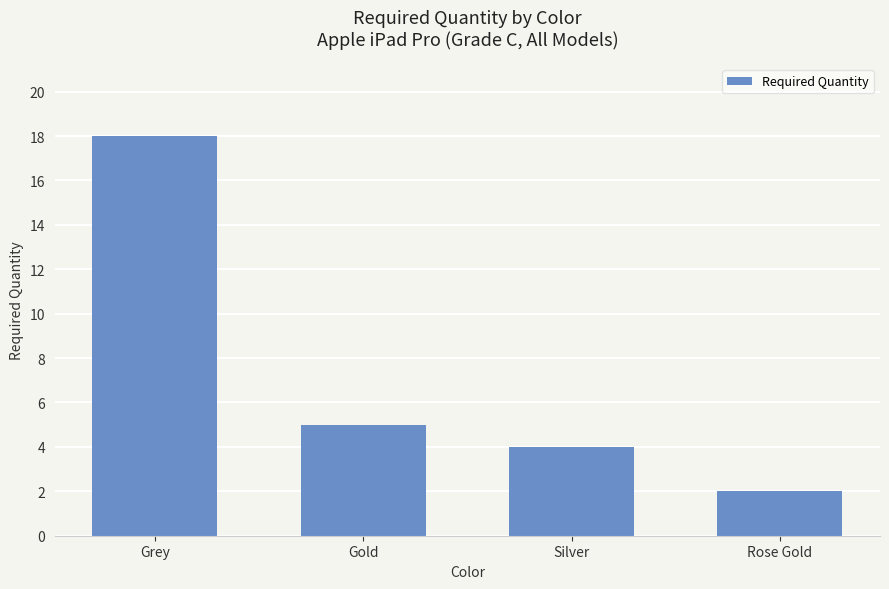

Are the bars horizontal?

No